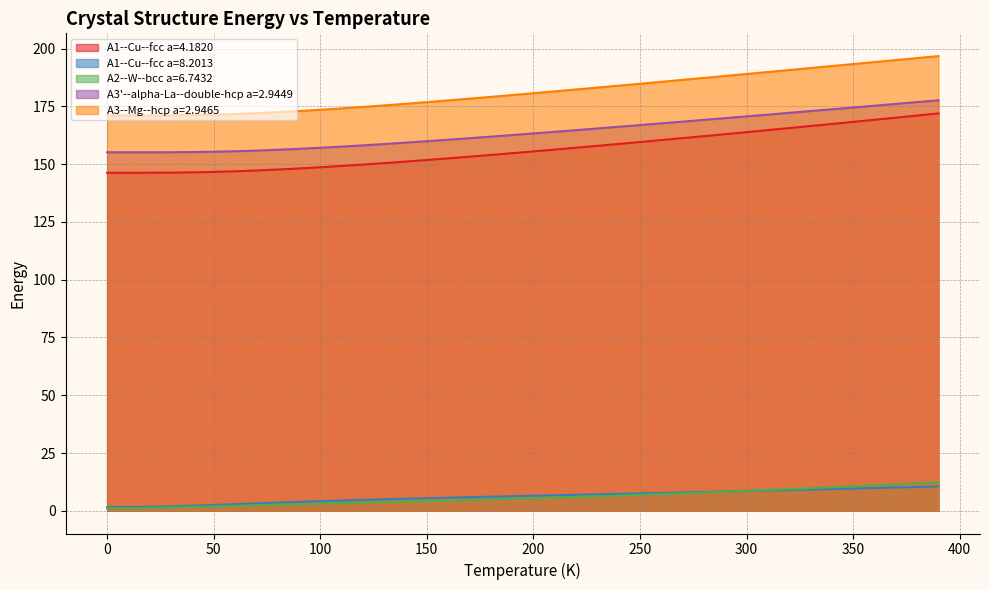

What is the spread (max minus min) of values at 200?

175.3